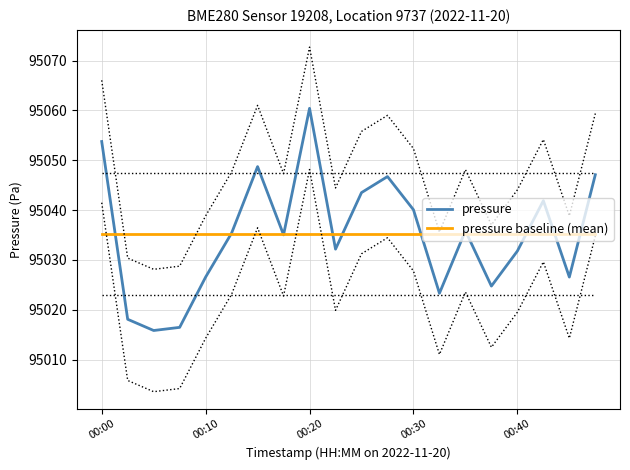

What is the minimum value for pressure?

95015.8